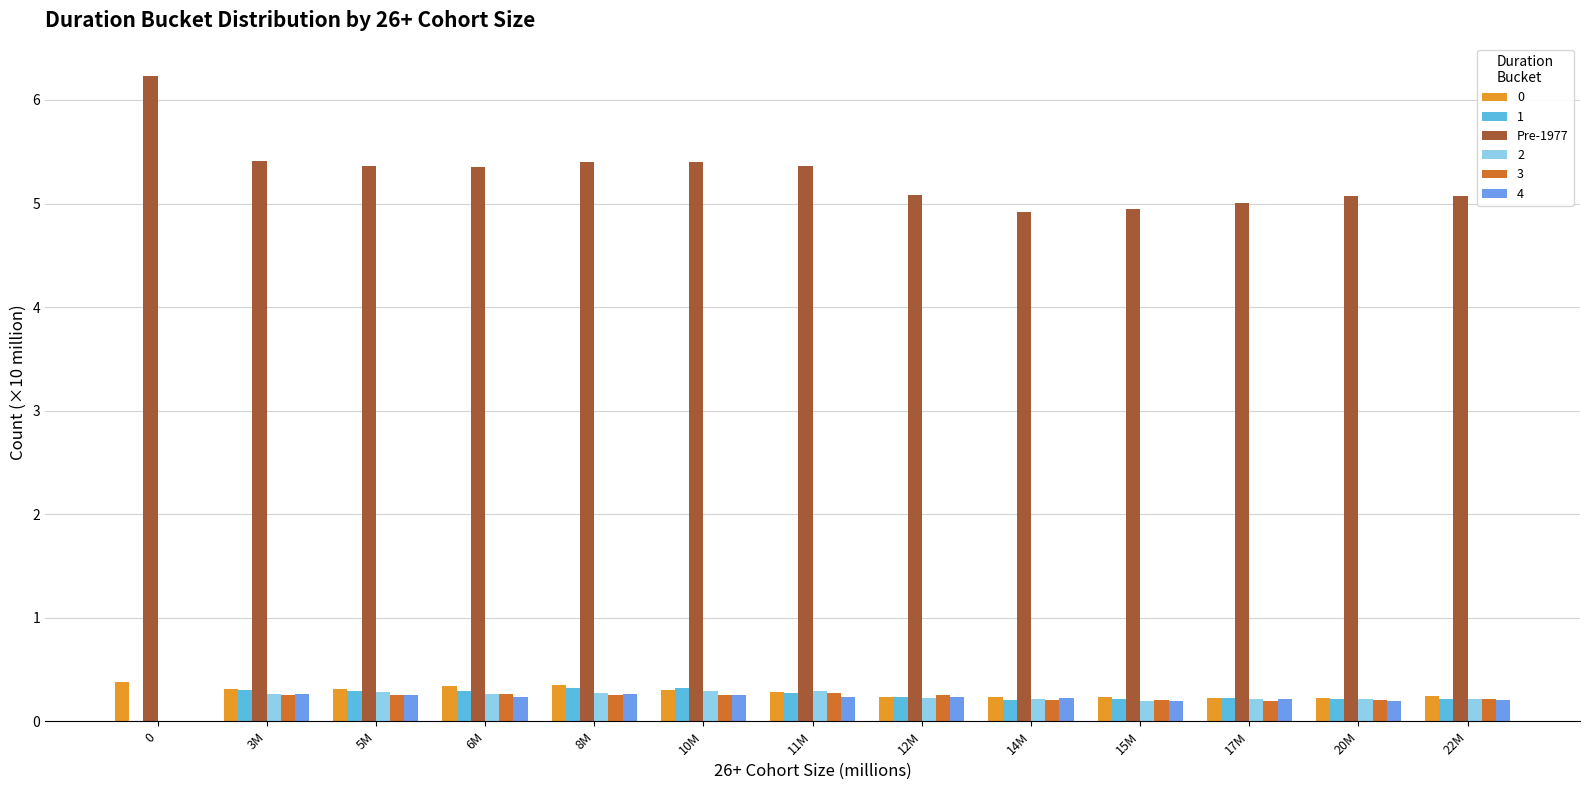

True or false: 2 has a value of 0.3 at 10M.

True